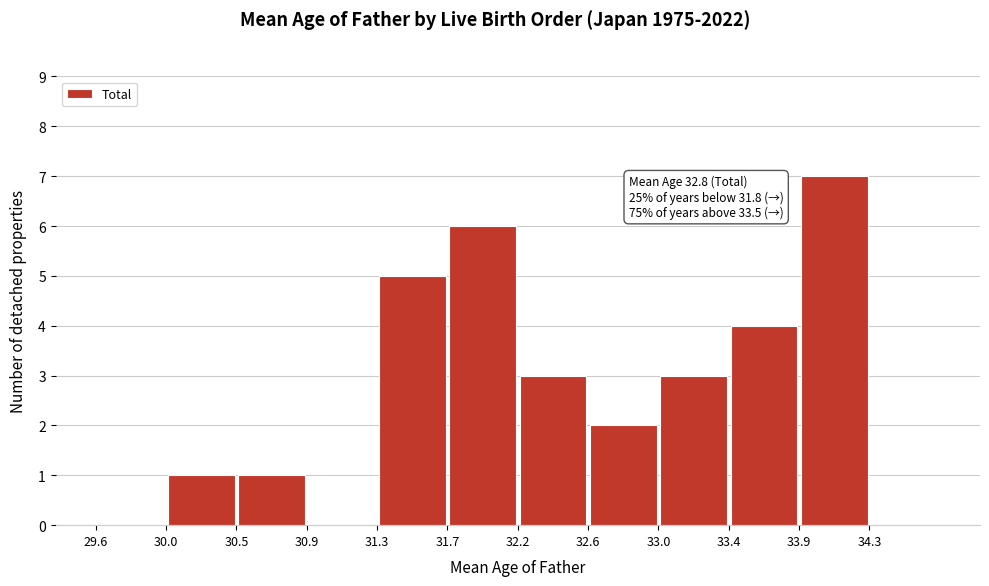

Which range on the x-axis has the tallest bar?

33.850 to 34.275